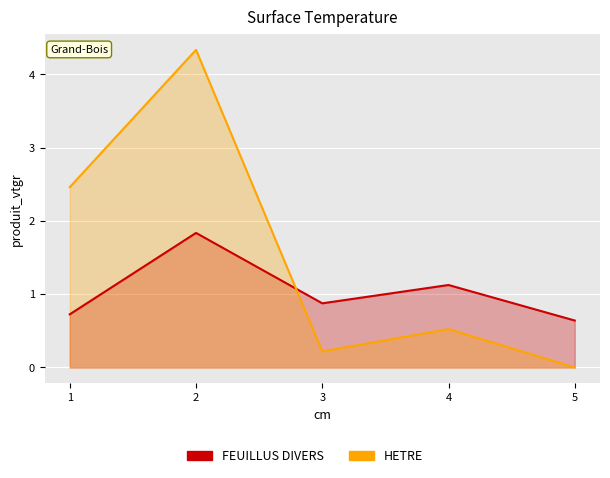

Reading left to right, what are all the values shown in this chart?

FEUILLUS DIVERS: 1=0.7	2=1.8	3=0.9	4=1.1	5=0.6
HETRE: 1=2.5	2=4.3	3=0.2	4=0.5	5=0.0